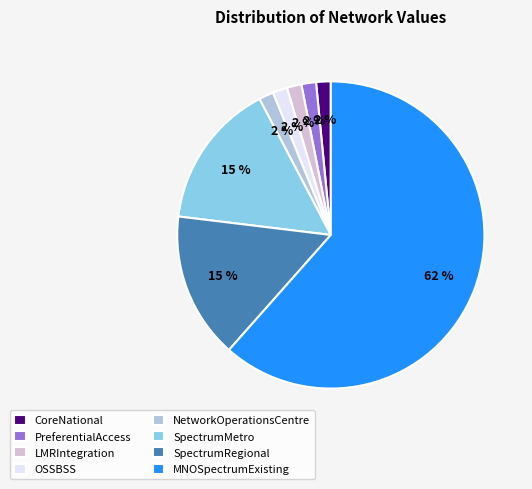

To the nearest percent, what portion does SpectrumRegional represent?

15%